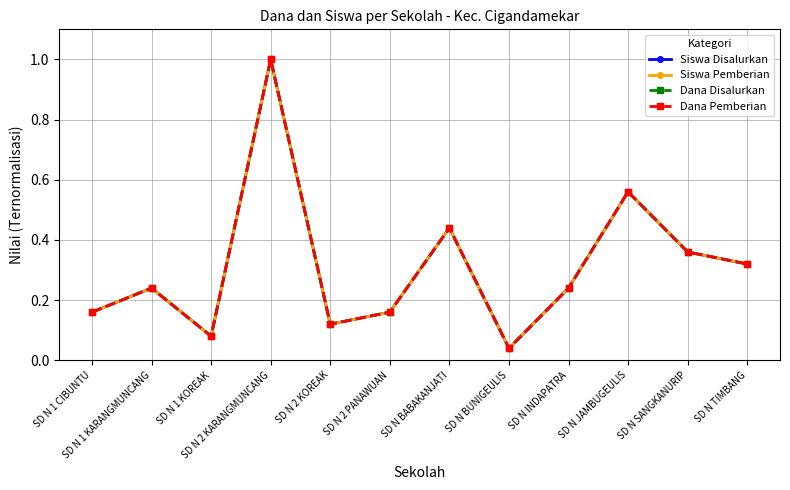

The value of Dana Pemberian at SD N BABAKANJATI is 0.4. True or false?

True